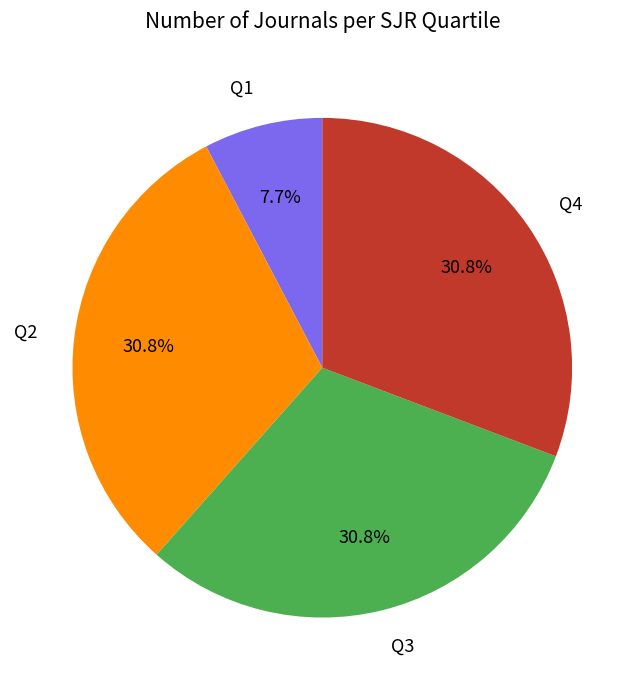

Which slice is the smallest?

Q1